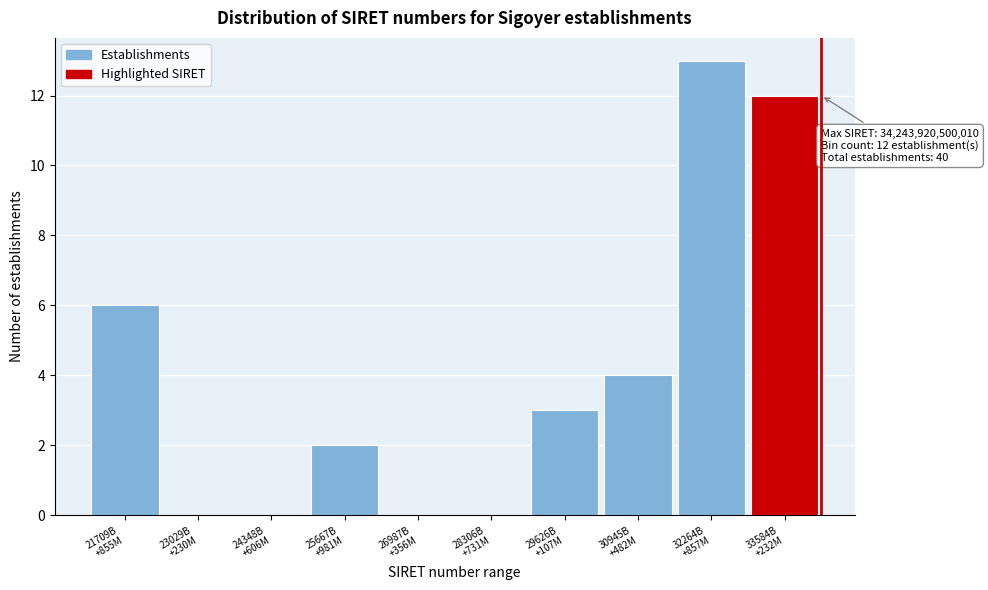

What is the greatest value displayed?

13